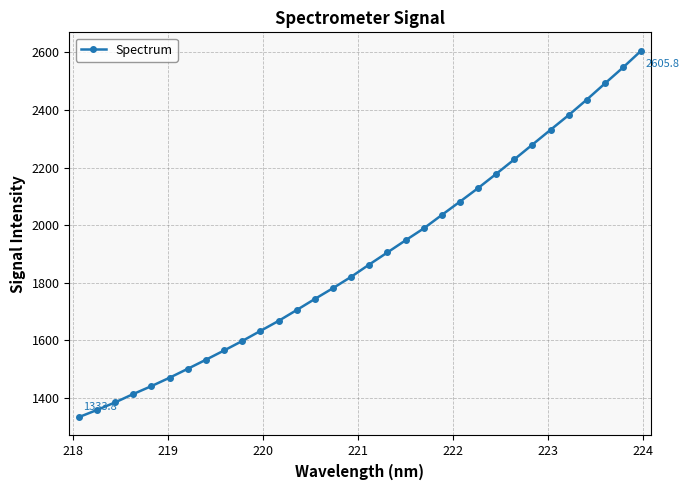

Does the chart display data point markers on the line(s)?

Yes